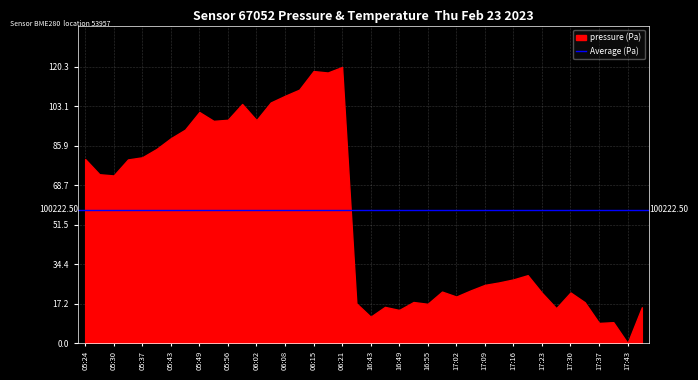

Where is the first local minimum for pressure?

05:30